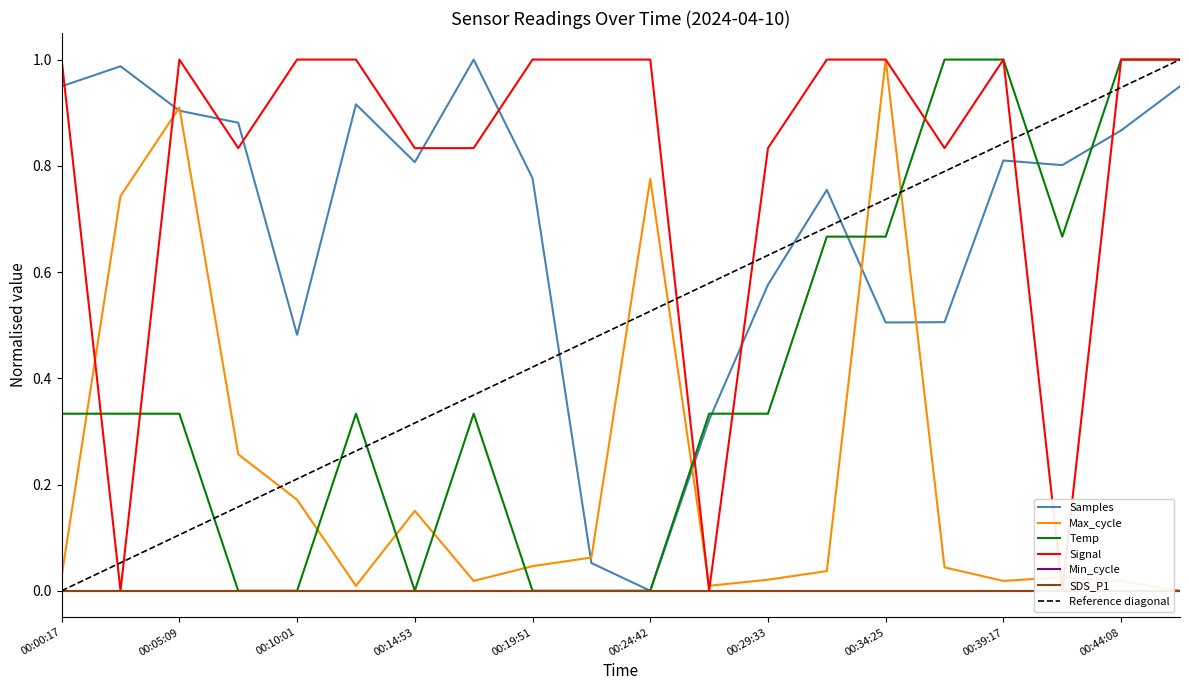

Is it true that Temp equals 1.0 at 00:46:35?

True